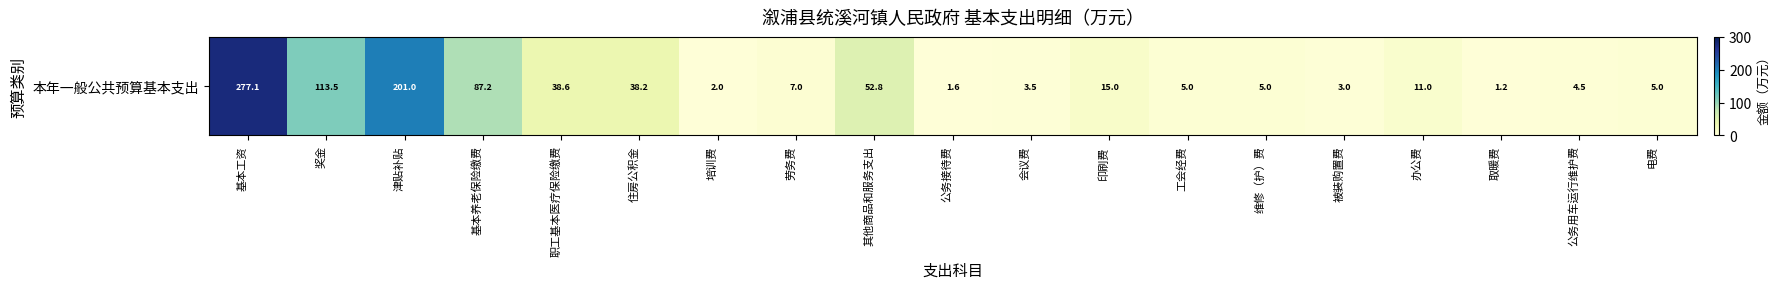

Reading left to right, extract all data points from this chart.

277.1	113.5	201.0	87.2	38.6	38.2	2.0	7.0	52.8	1.6	3.5	15.0	5.0	5.0	3.0	11.0	1.2	4.5	5.0